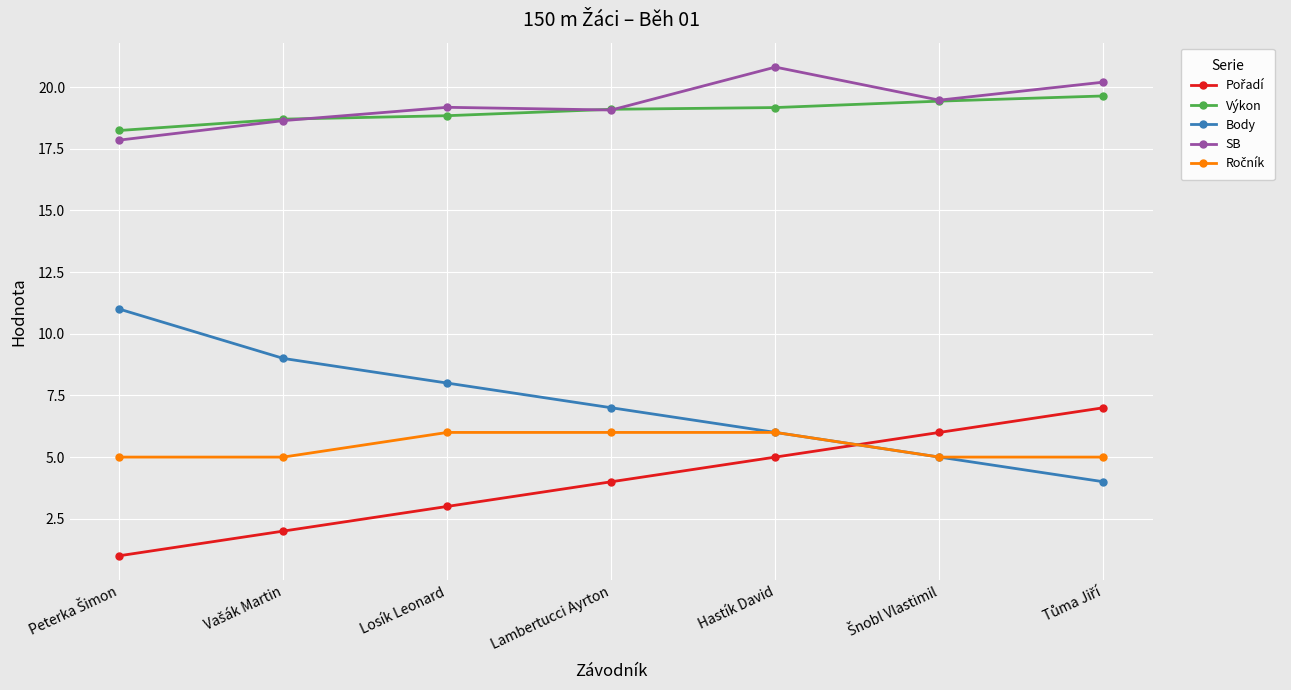

What is the label of the 5th point from the right?

Losík Leonard